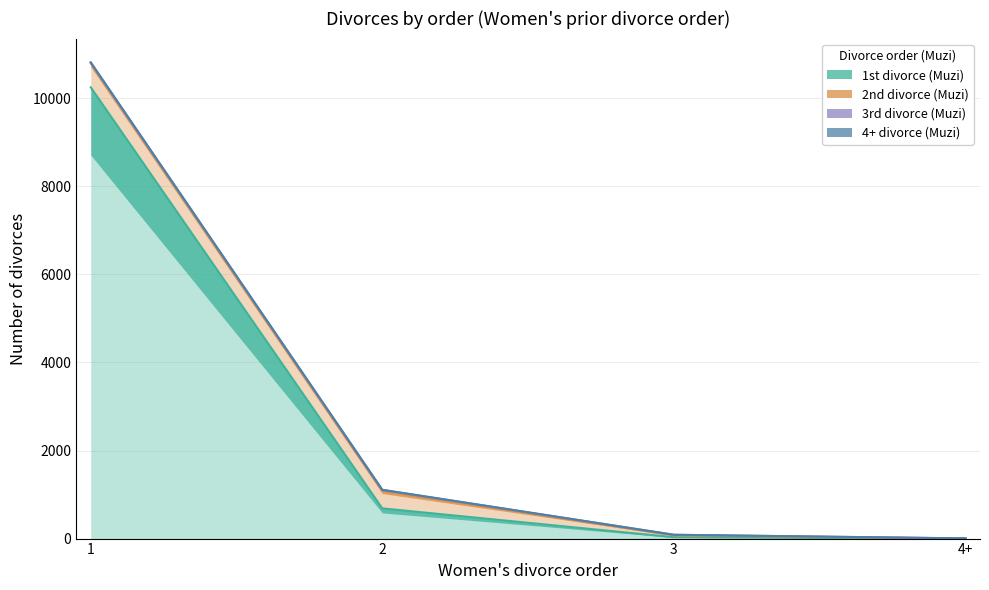

List the series in order of their peak value, highest first.

1st divorce (Muzi), 2nd divorce (Muzi), 3rd divorce (Muzi), 4+ divorce (Muzi)